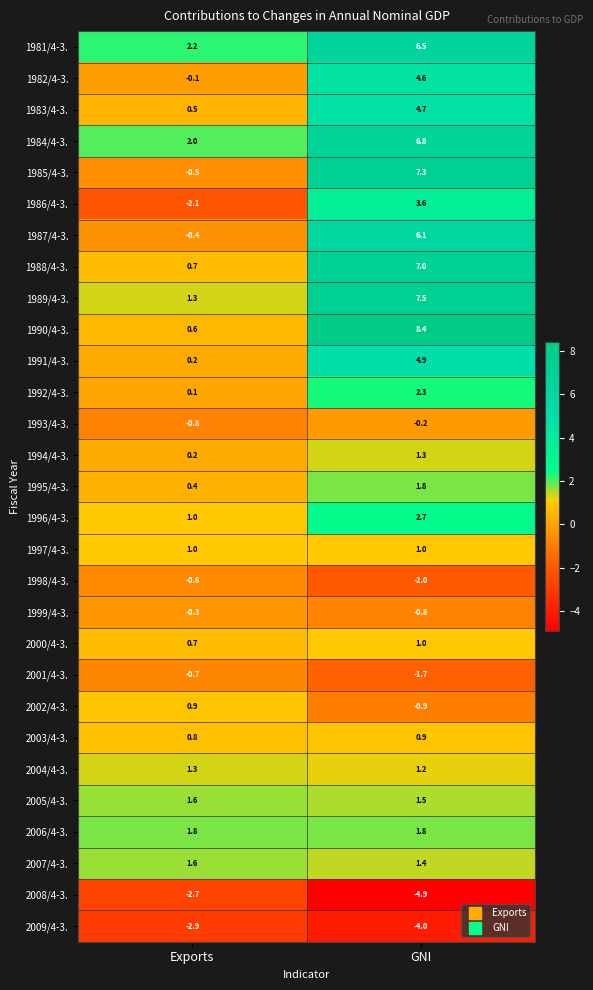

What is the maximum value shown in the chart?

8.4